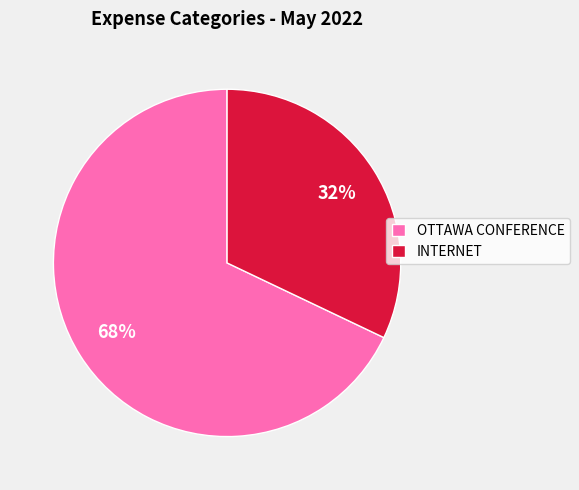

To the nearest percent, what is the combined percentage of OTTAWA CONFERENCE and INTERNET?

100%